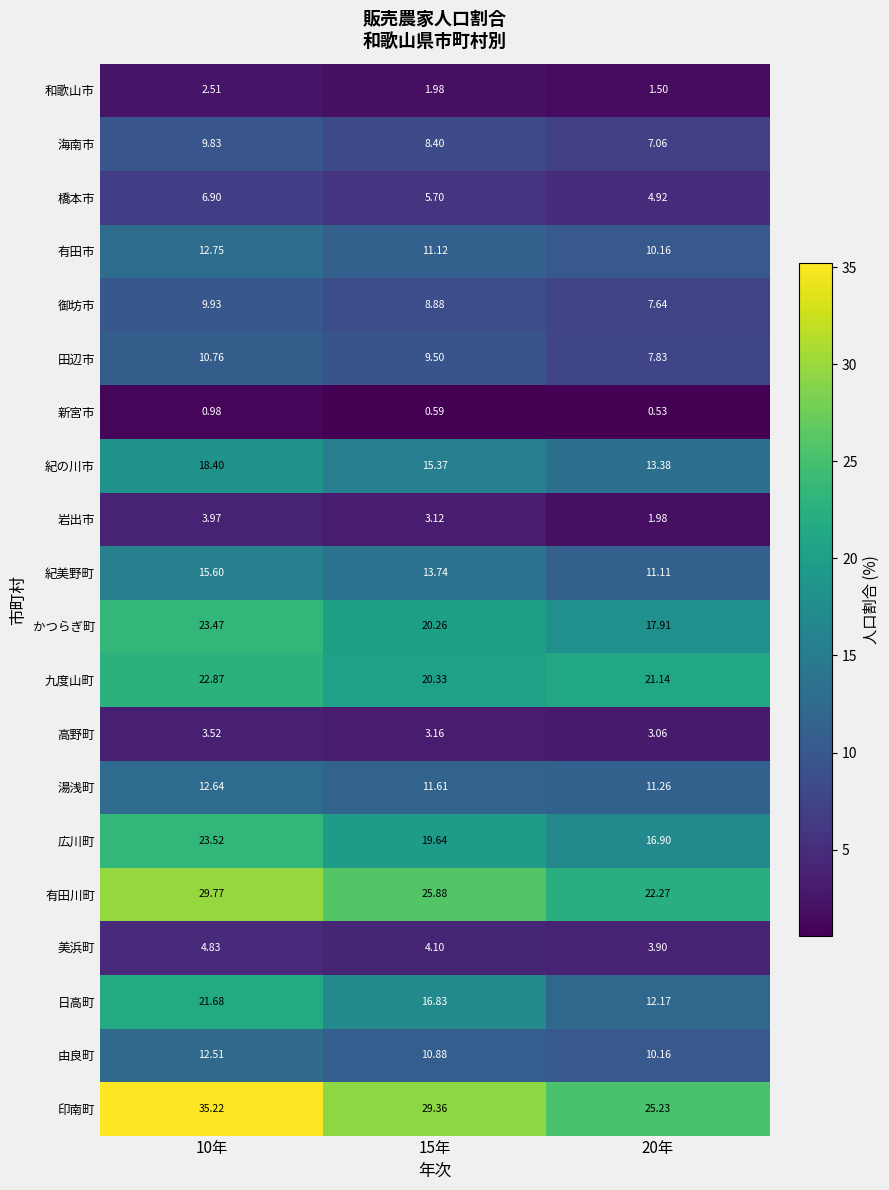

Which series changed the most between 10年 and 20年?

印南町